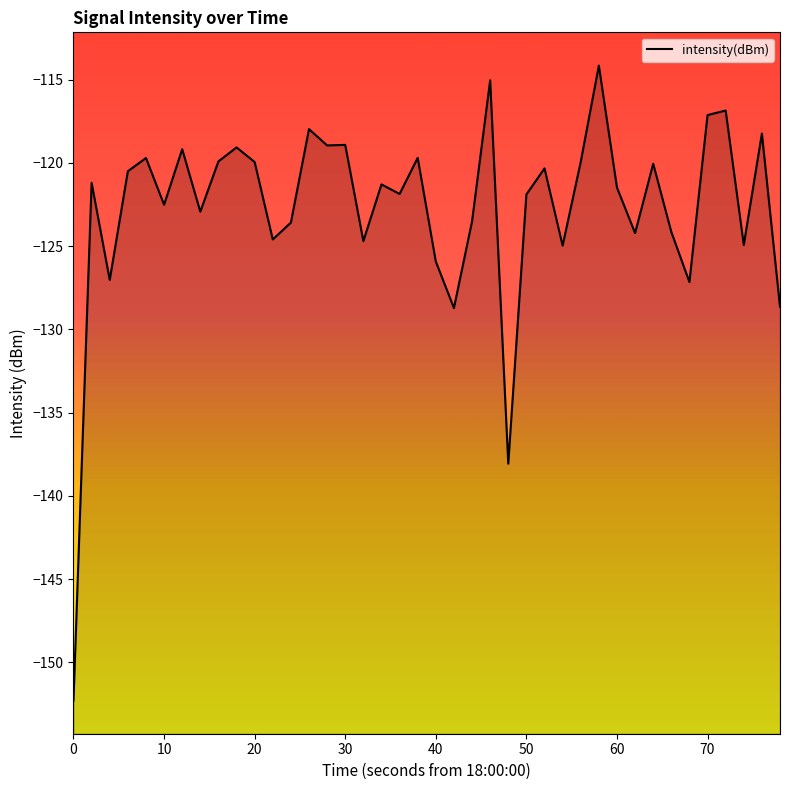

True or false: the data shows -45.6 at 50.

False